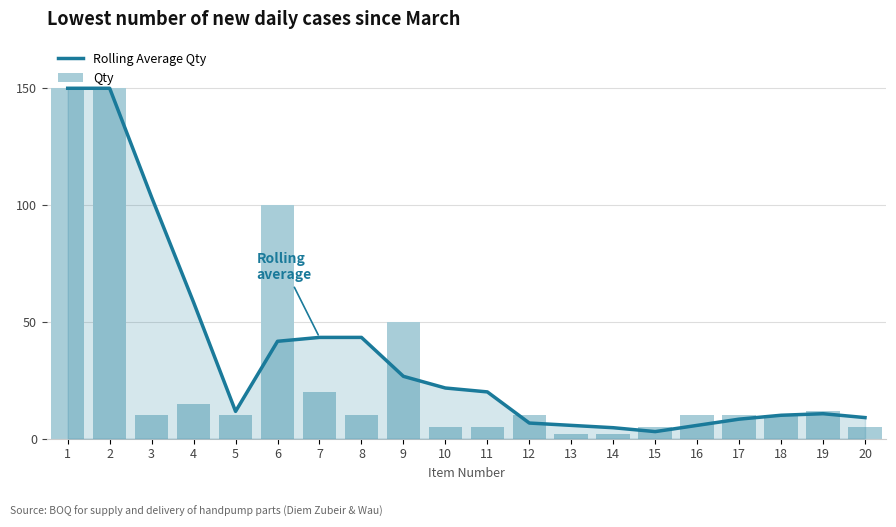

What is the value of the Qty bar at the 5th from the left?

10.0